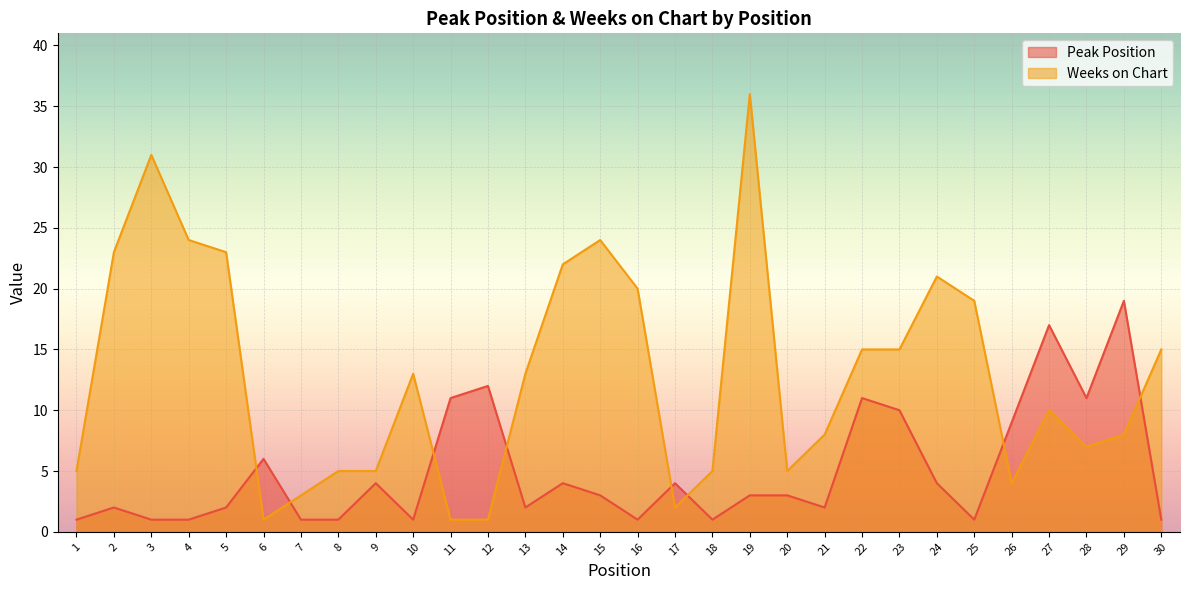

Between 5 and 26, which series saw the biggest shift?

Weeks on Chart